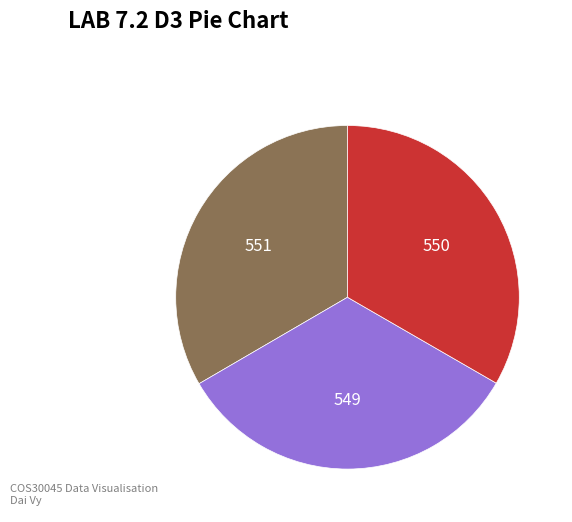

Does any single category account for the majority?

No